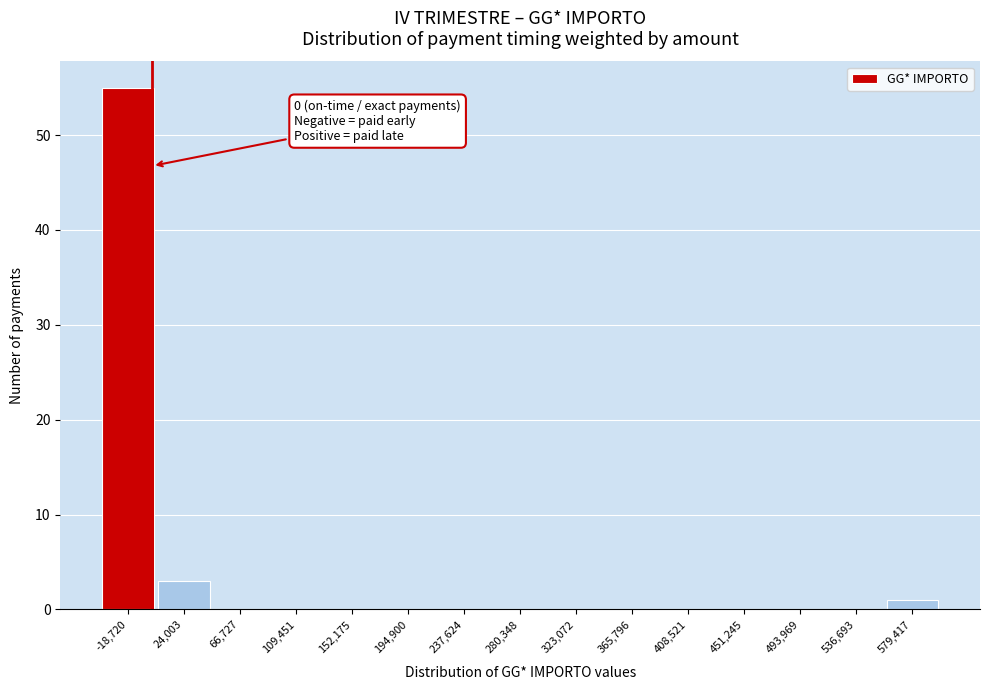

Over which range of the x-axis is the bar tallest?

-40000 to 5000